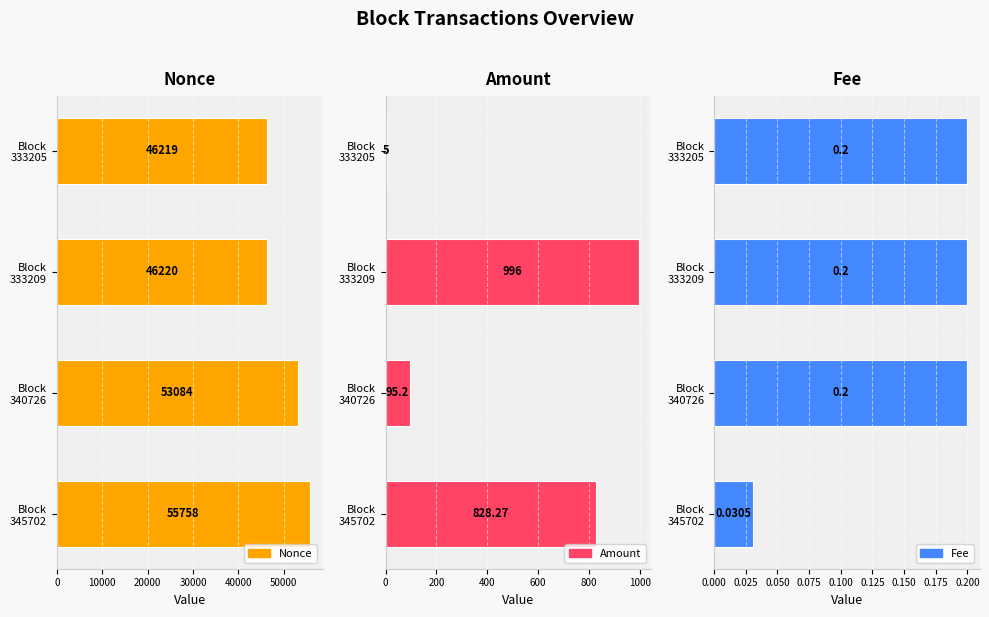

How many distinct data groups are displayed?

3